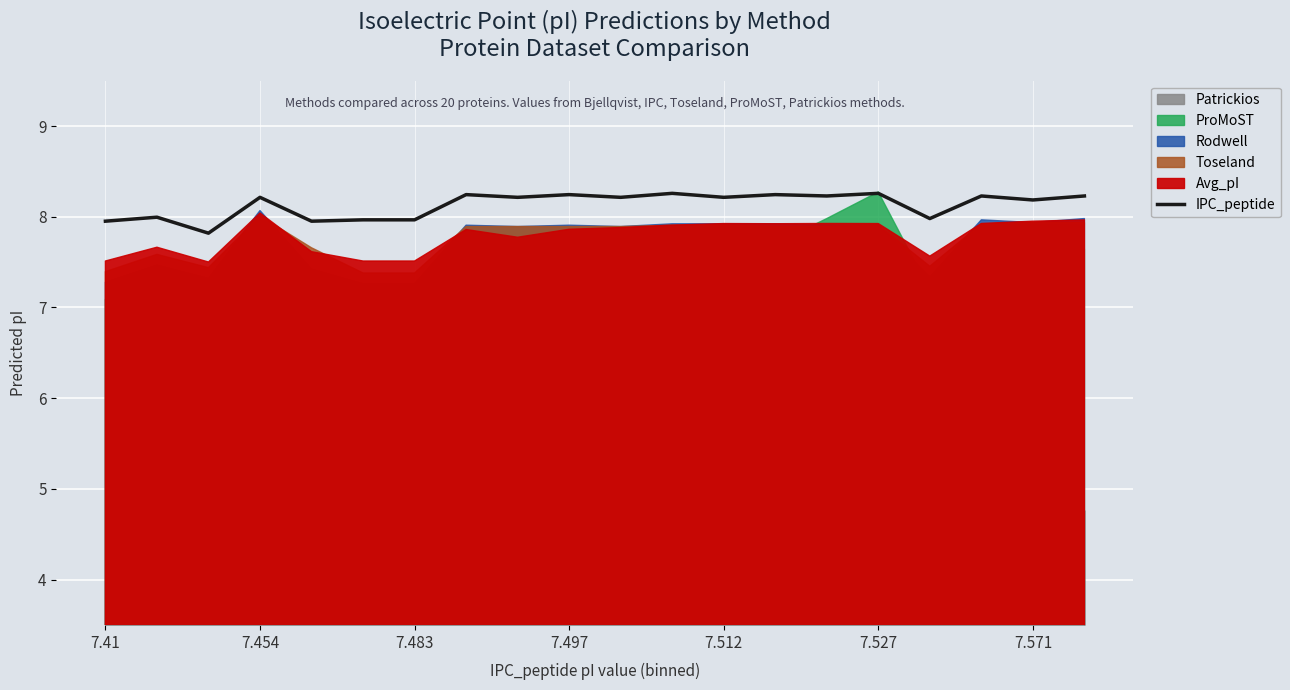

Is it true that IPC_peptide equals 11.6 at 7.512?

False